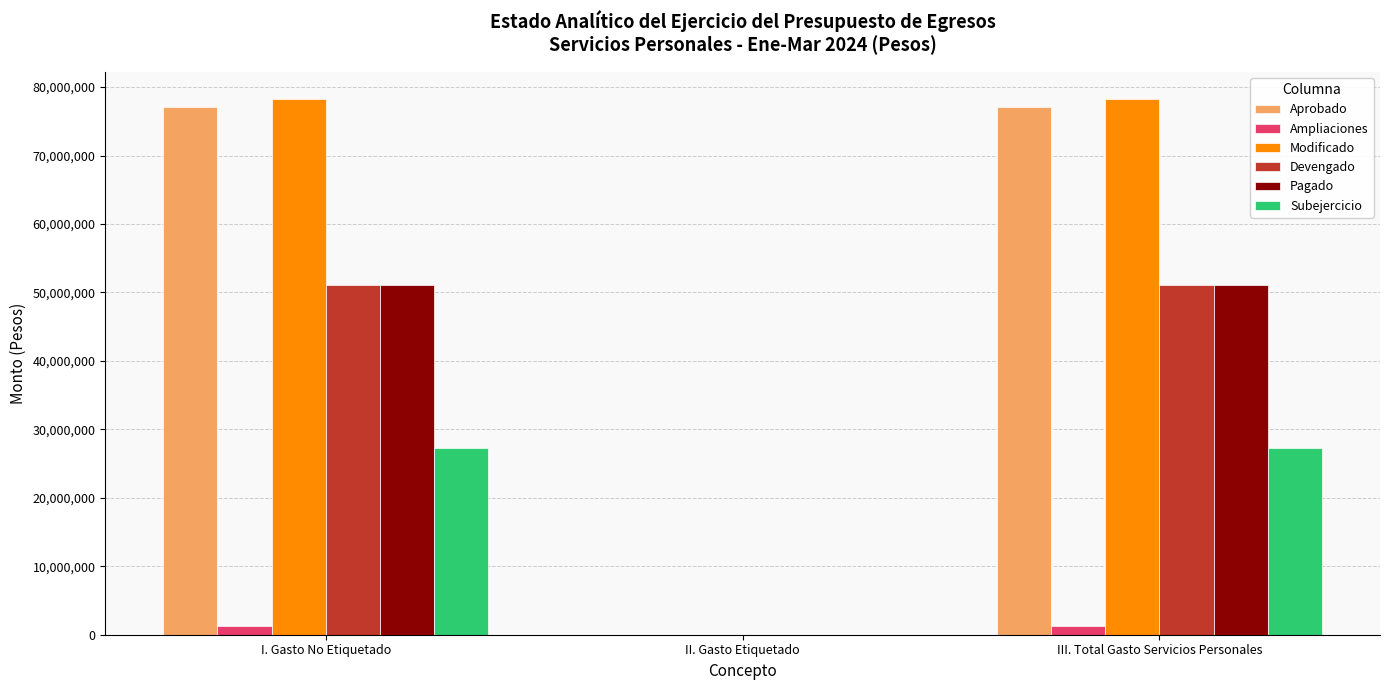

True or false: Pagado has a value of 12089163.9 at I. Gasto No Etiquetado.

False